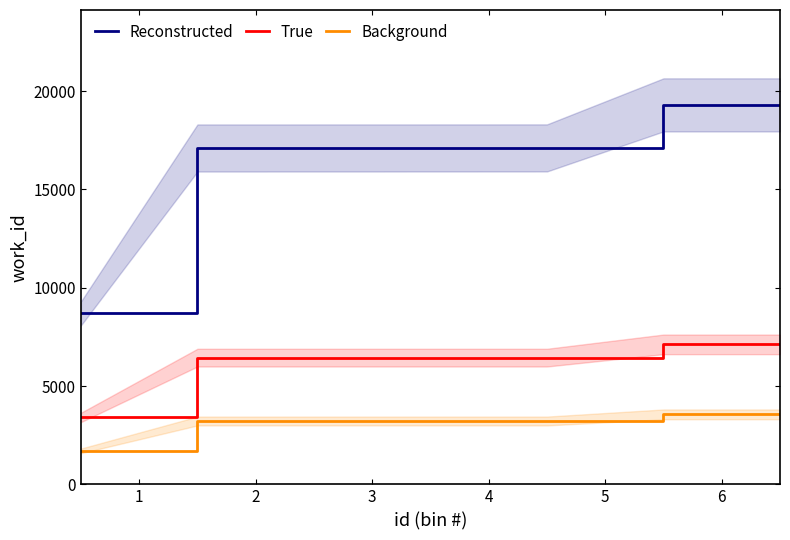

List the series in order of their peak value, highest first.

Reconstructed, True, Background